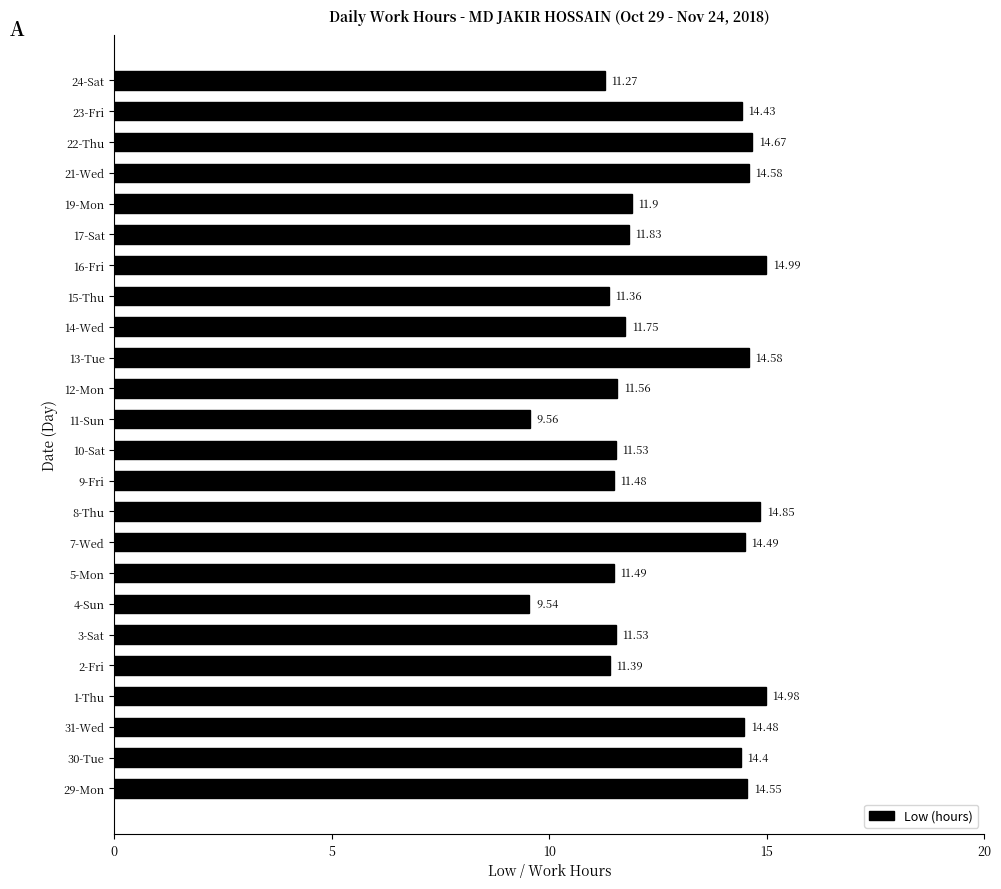

What is the sum of all values?

307.2